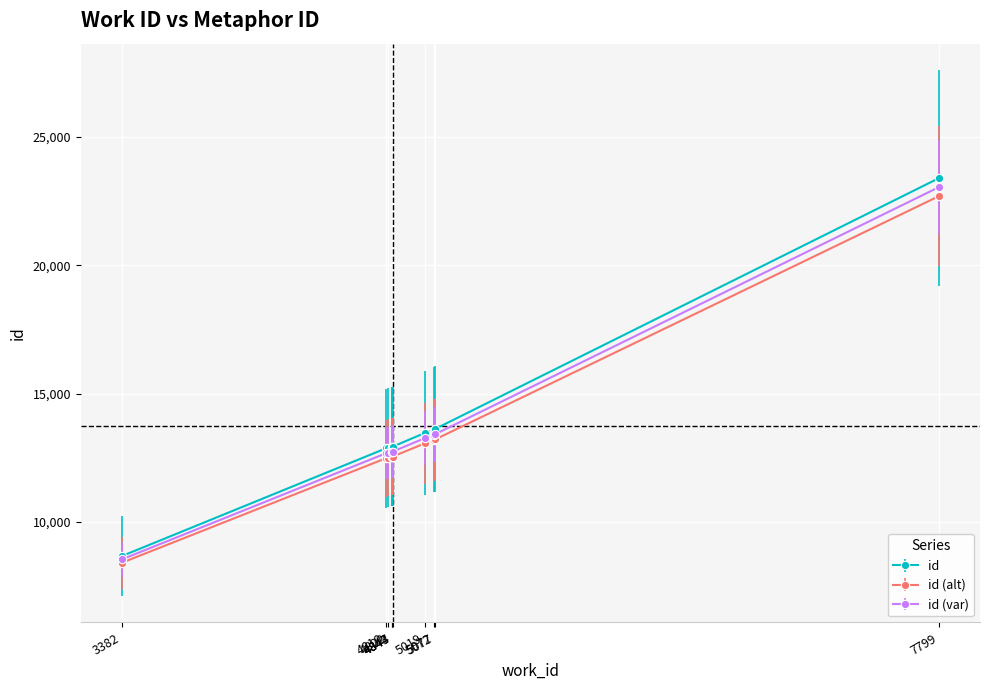

What is the minimum value shown in the chart?

8402.1